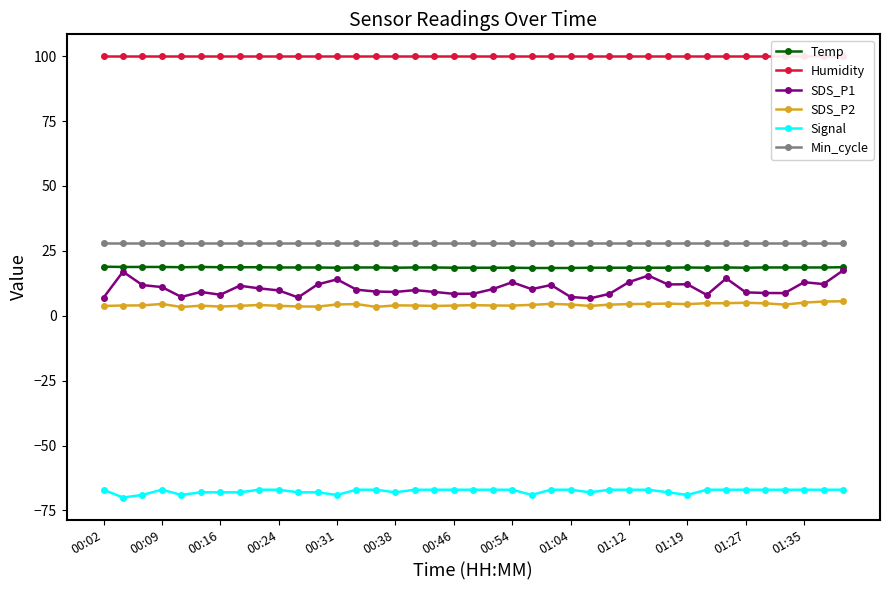

True or false: Min_cycle and SDS_P2 intersect in this chart.

False